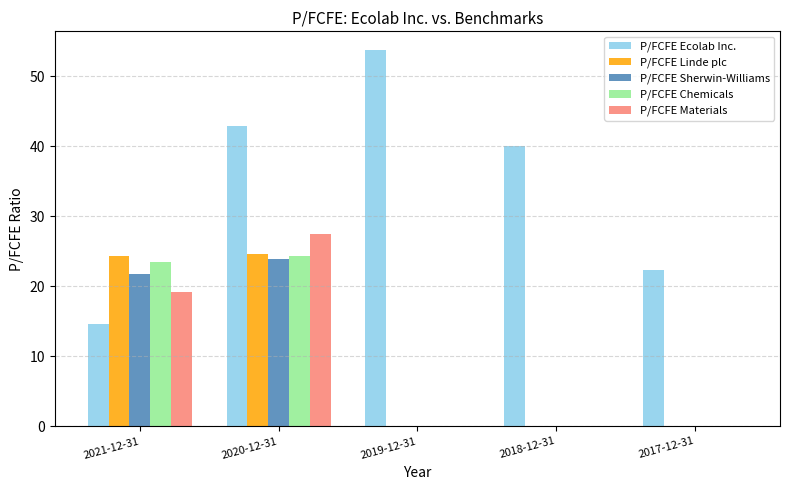

Is the value of P/FCFE Materials at 2021-12-31 greater than the value of P/FCFE Chemicals at 2020-12-31?

No